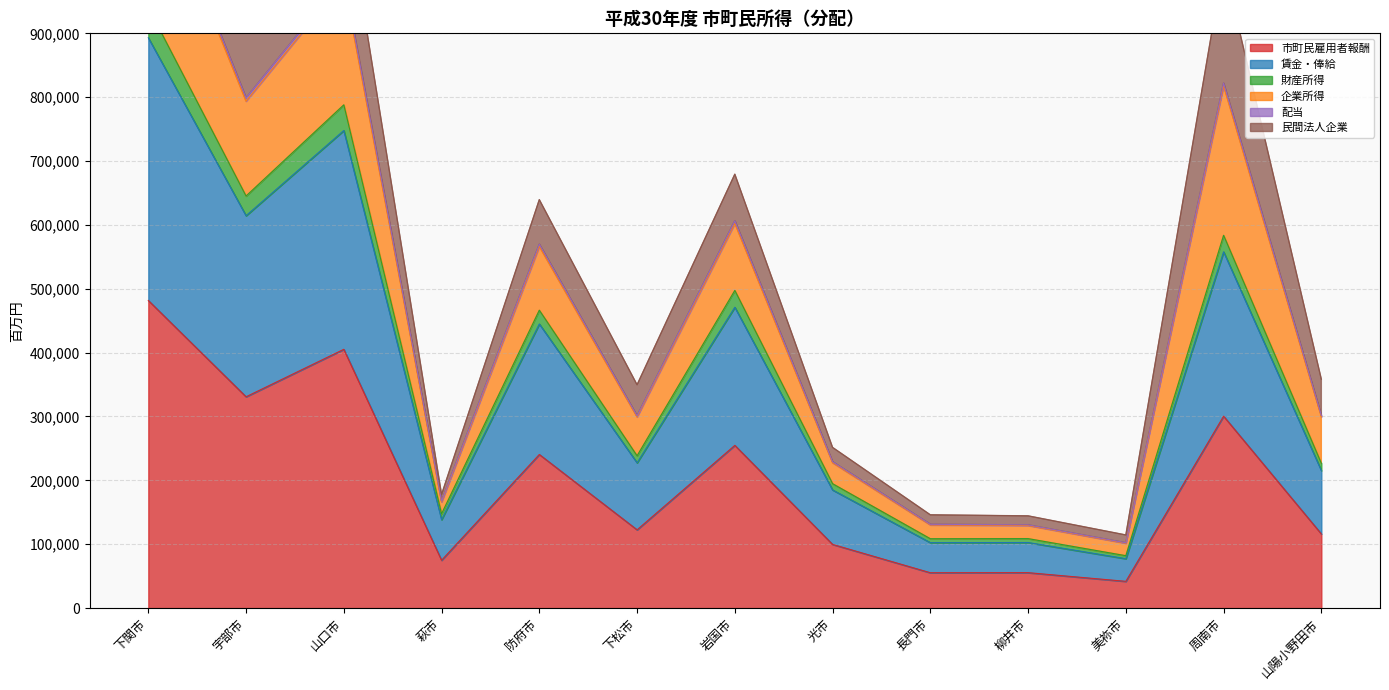

Is it true that 市町民雇用者報酬 equals 260435 at 下関市?

False